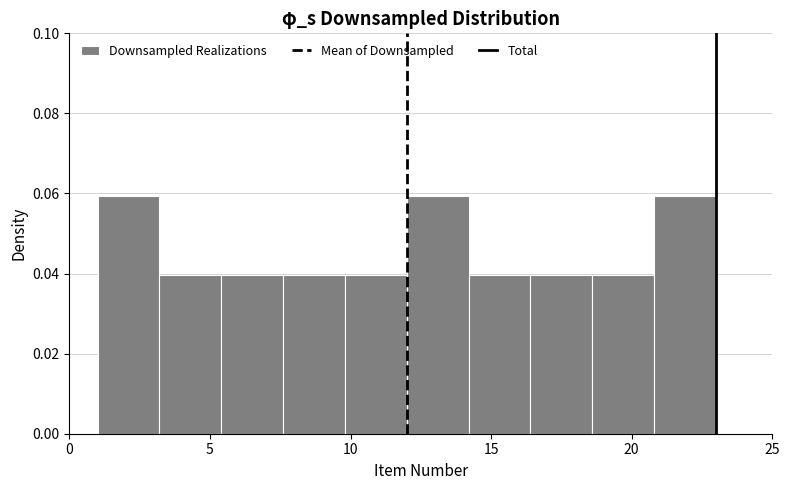

Reading left to right, transcribe this chart: for each bar, give the range it covers on the x-axis and its height. Neither the bar edges nor the heights are printed on the chart, so give them approximately, as read against the axes.

1.0 to 3.2: 0.06
3.2 to 5.4: 0.04
5.4 to 7.6: 0.04
7.6 to 9.8: 0.04
9.8 to 12.0: 0.04
12.0 to 14.2: 0.06
14.2 to 16.4: 0.04
16.4 to 18.6: 0.04
18.6 to 20.8: 0.04
20.8 to 23.0: 0.06